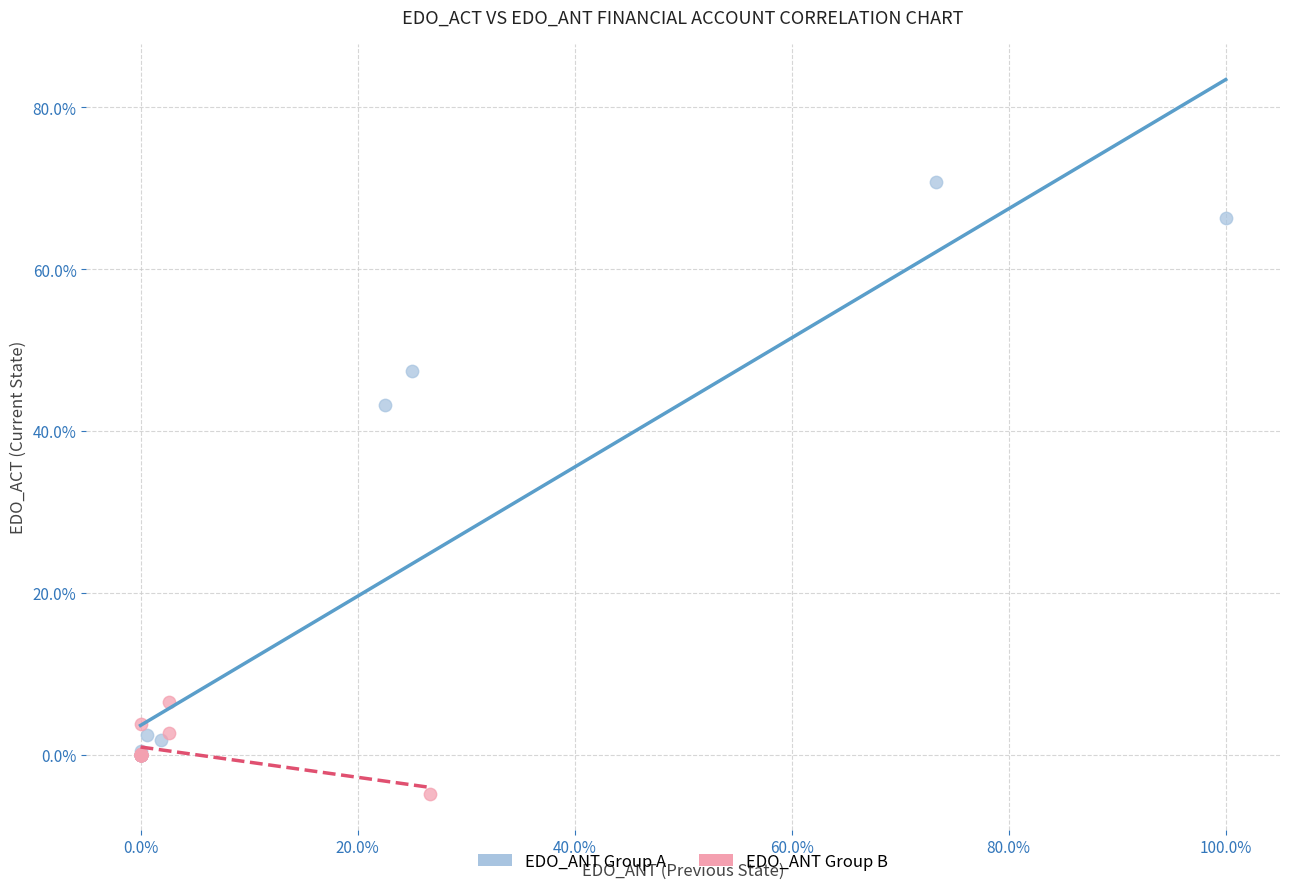

Which series contains the lowest Y value?

EDO_ANT Group B